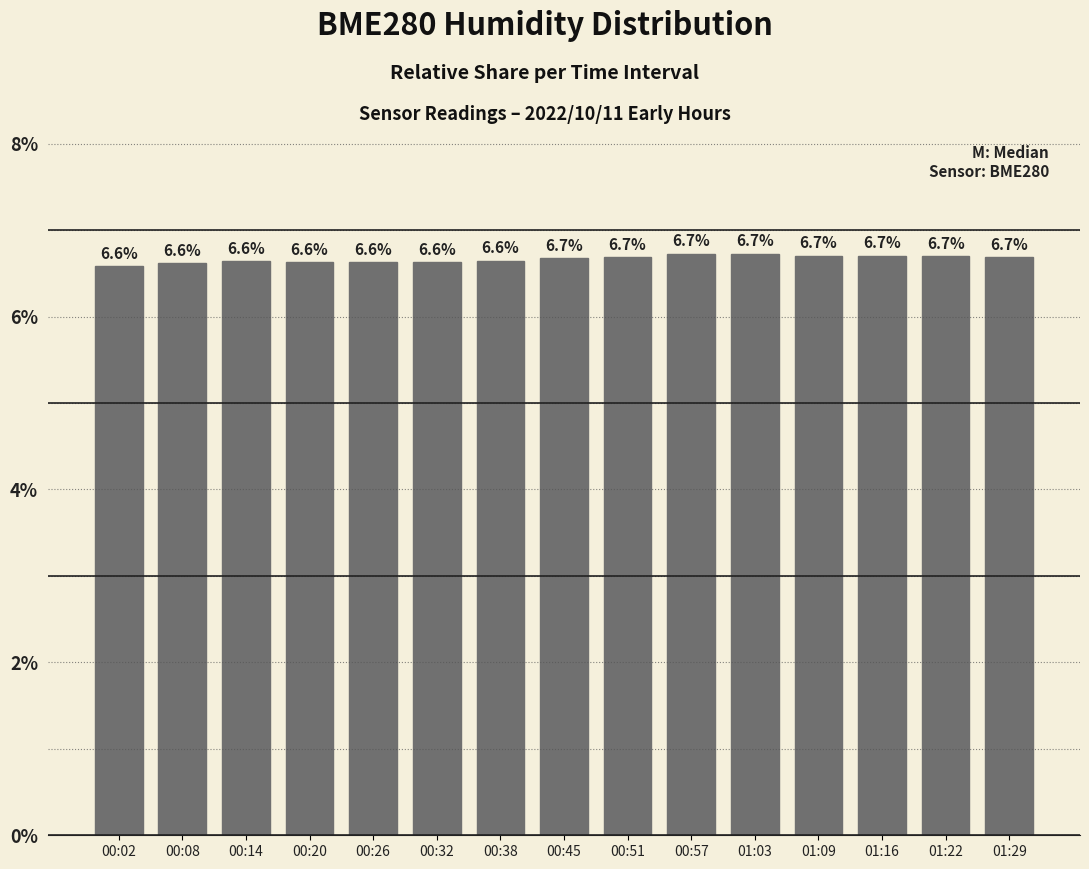

Approximately how many times larger is the value at 00:51 compared to 00:08?

1.0